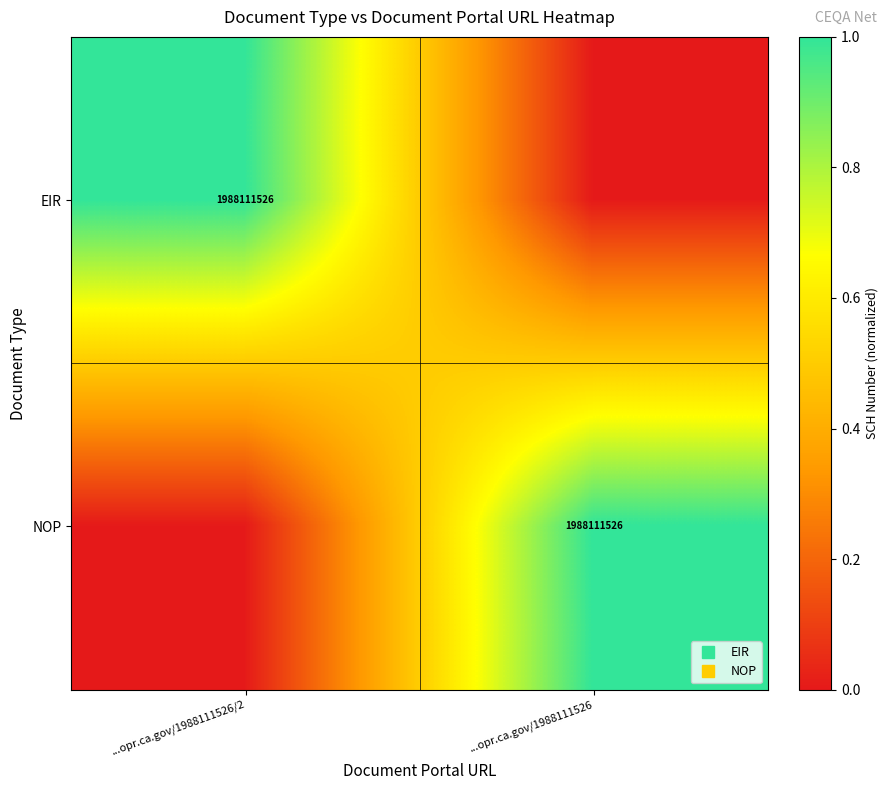

How many NOP values are between 0 and 1?

2